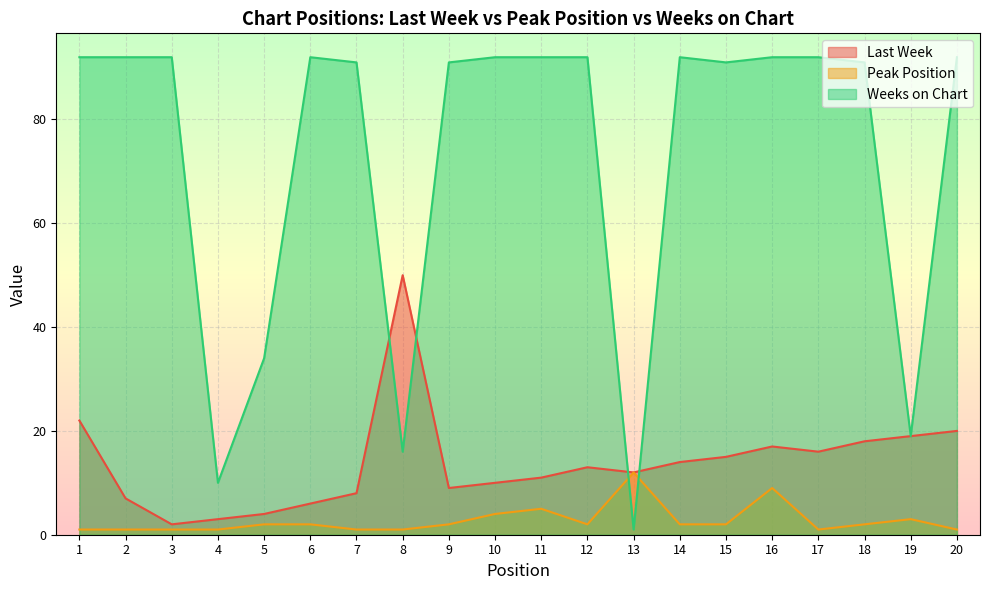

What is the difference between the second highest and second lowest values in the Weeks on Chart series?

82